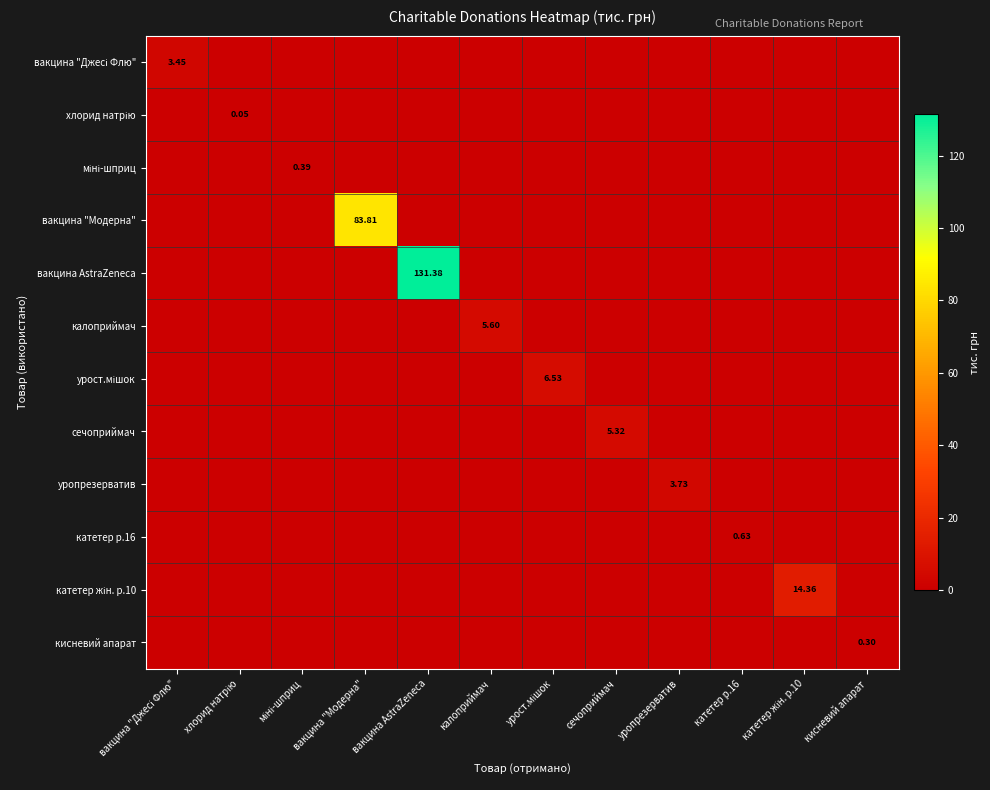

What is the spread (max minus min) of values at міні-шприц?

0.4